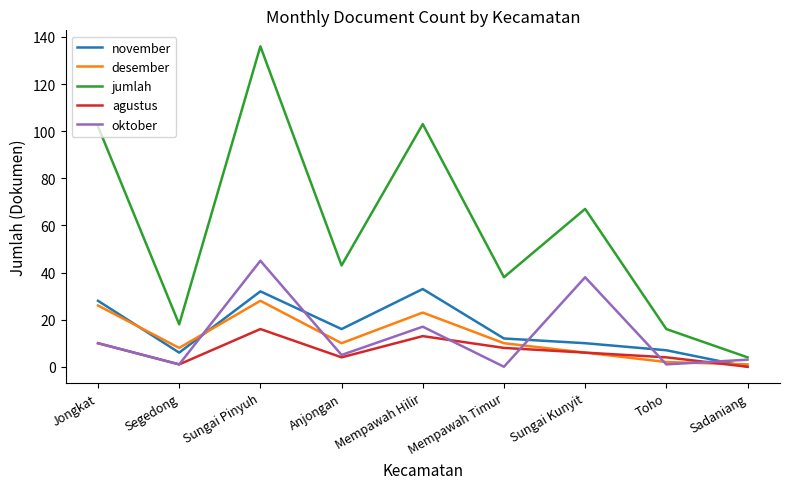

What position from the left is Anjongan?

4